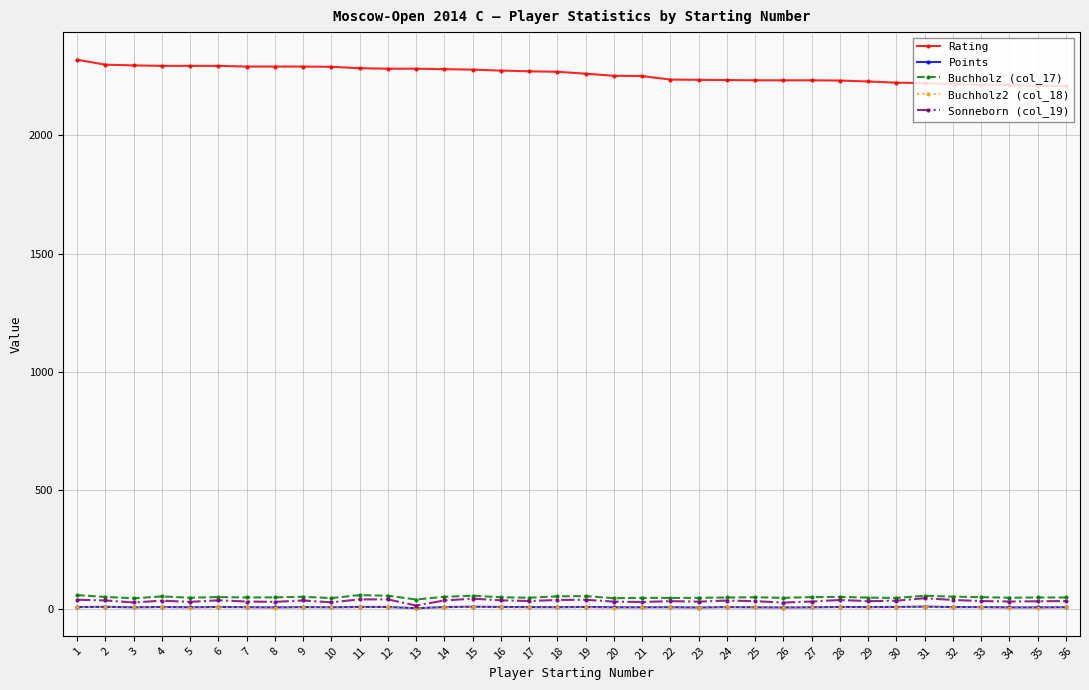

True or false: Buchholz (col_17) and Rating intersect in this chart.

False